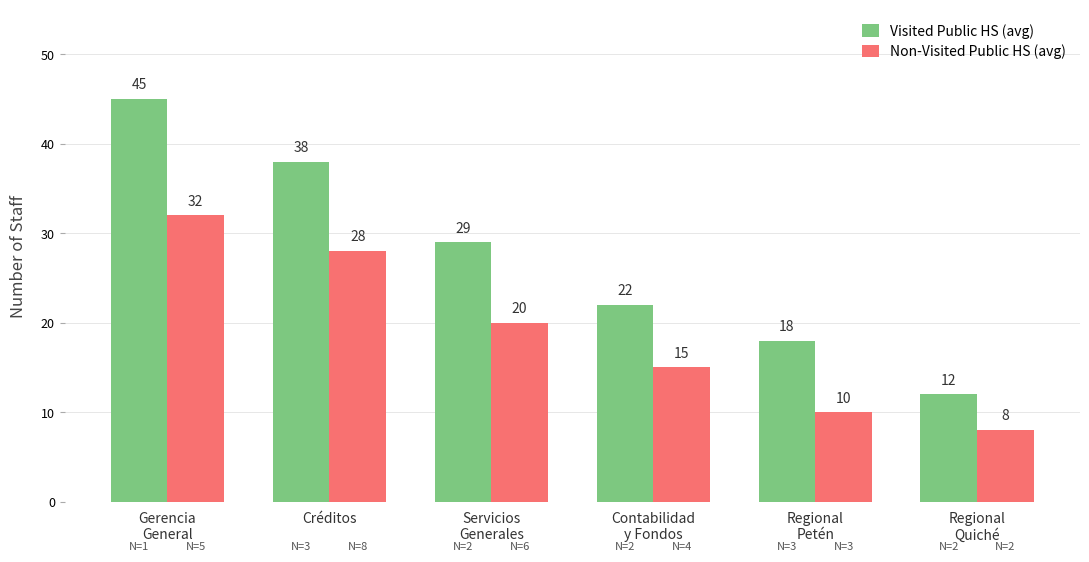

What is the approximate value of Visited Public HS (avg) at Servicios
Generales?

29